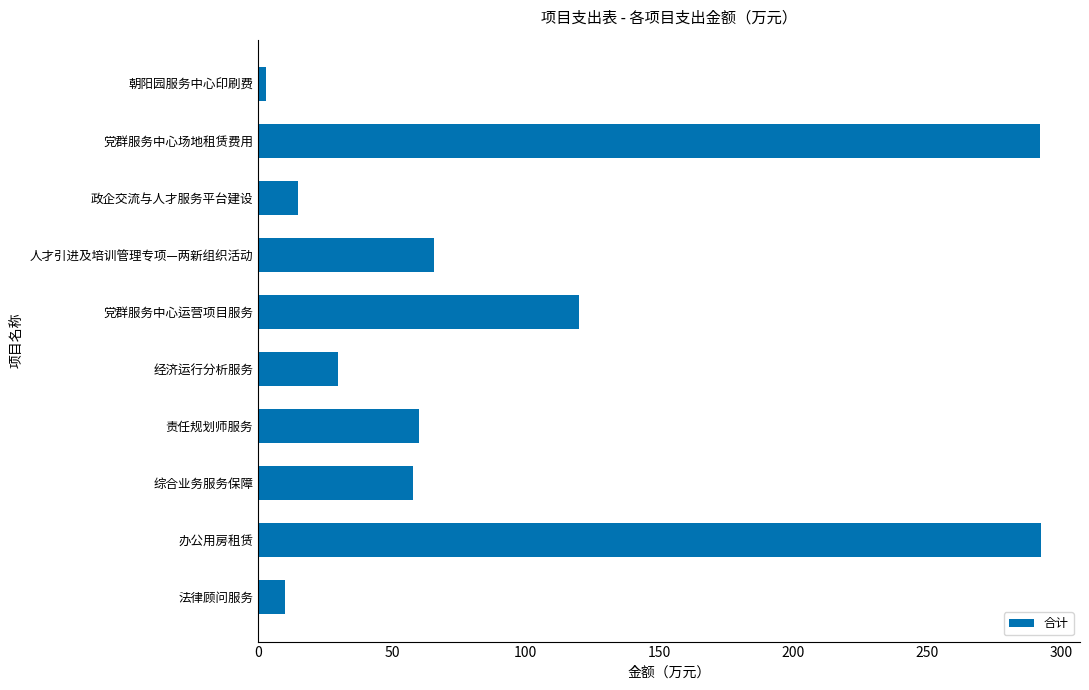

What is the smallest value displayed?

3.0